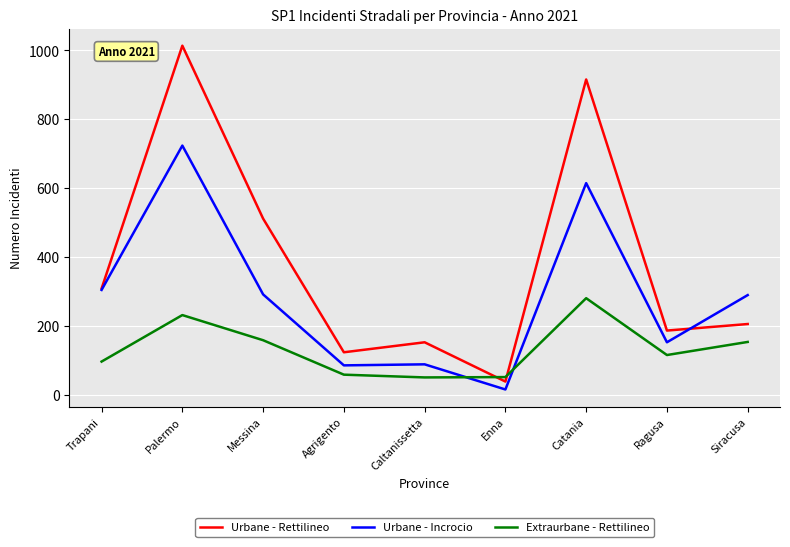

Does the chart have visible grid lines?

Yes